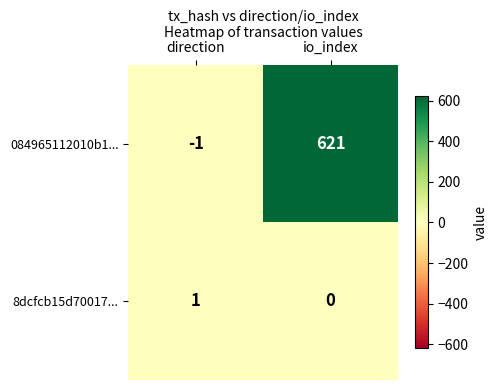

The value of 8dcfcb15d70017... at direction is 1. True or false?

True